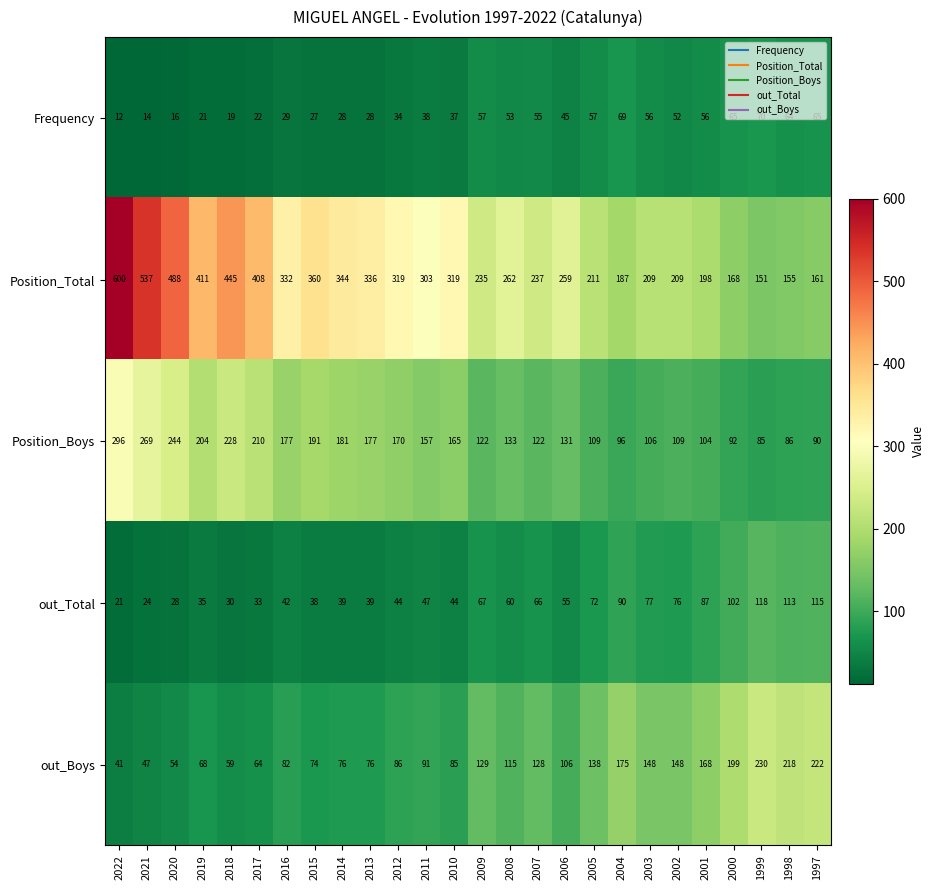

What is the minimum value shown in the chart?

12